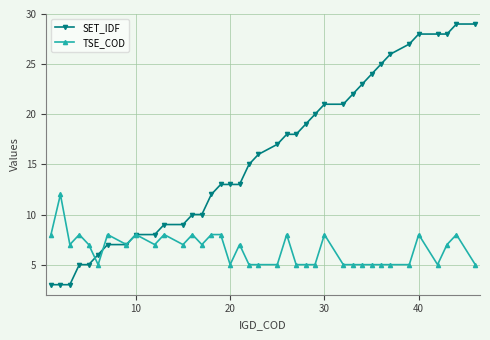

True or false: TSE_COD has more than 1 interior local peaks.

True